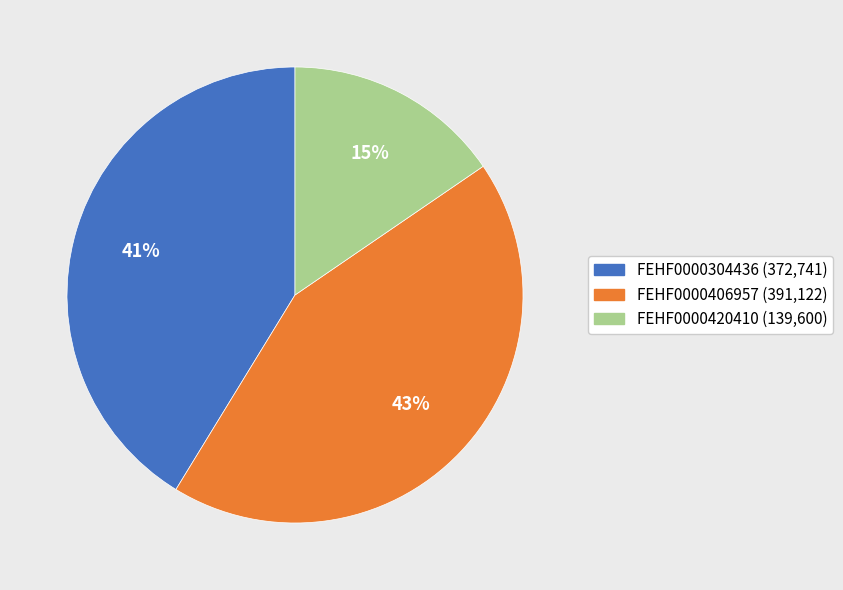

Which category has the biggest portion of the pie?

FEHF0000406957